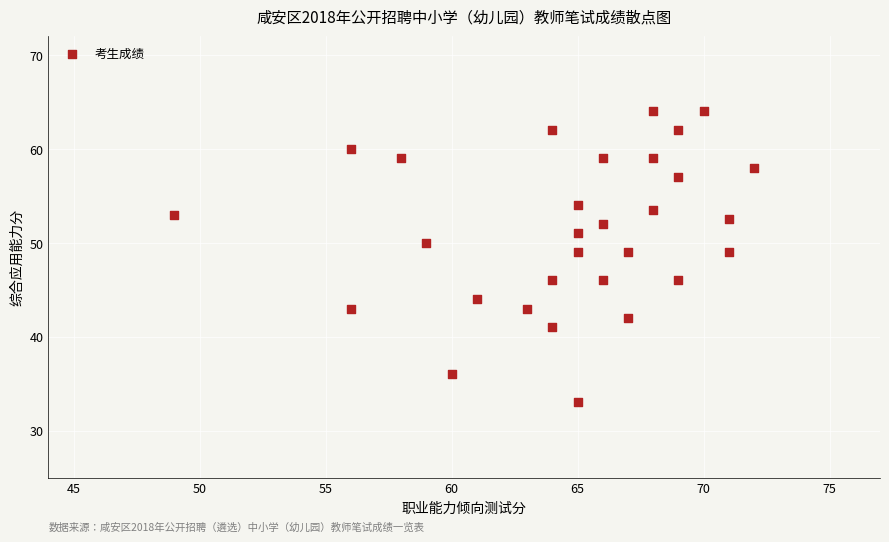

What is the range of X values (max minus min)?

23.0